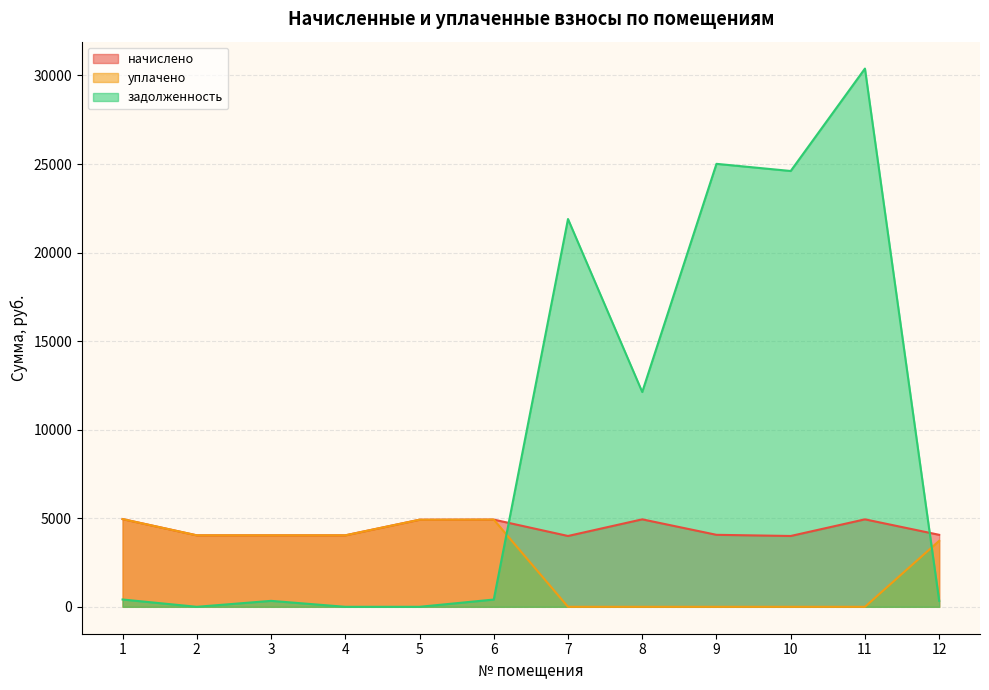

Reading left to right, list all the values displayed in this chart.

начислено: 4953.1	4035.4	4035.4	4035.4	4916.8	4924.0	3998.9	4938.6	4064.5	3998.9	4938.6	4064.5
уплачено: 4953.1	4035.4	4035.4	4035.4	4916.8	4924.0	0.0	0.0	0.0	0.0	0.0	3725.8
задолженность: 412.8	0.0	336.3	0.0	0.0	410.3	21893.9	12127.2	25009.5	24605.6	30387.8	338.7